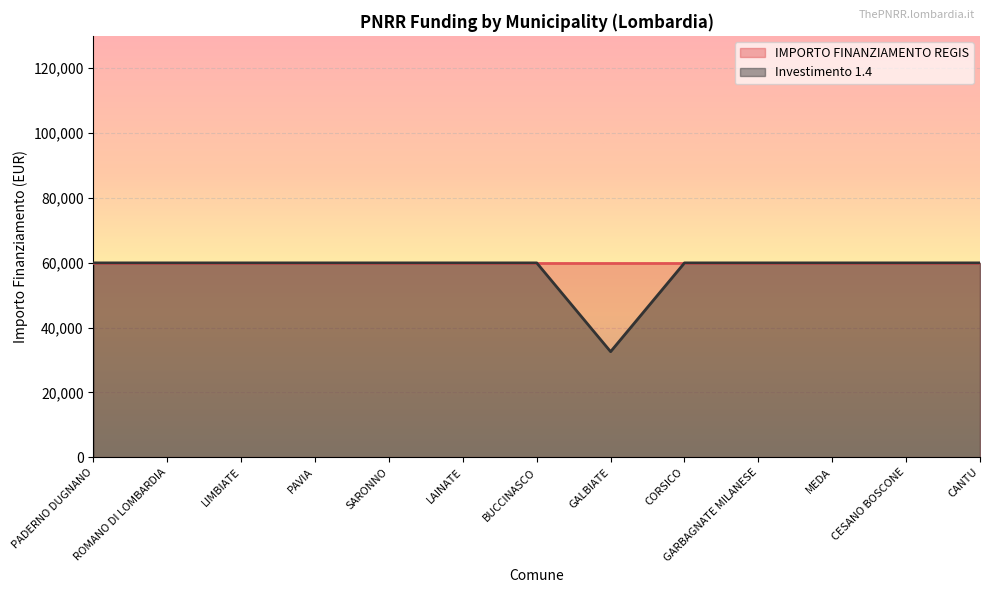

What is the greatest value displayed?

59966